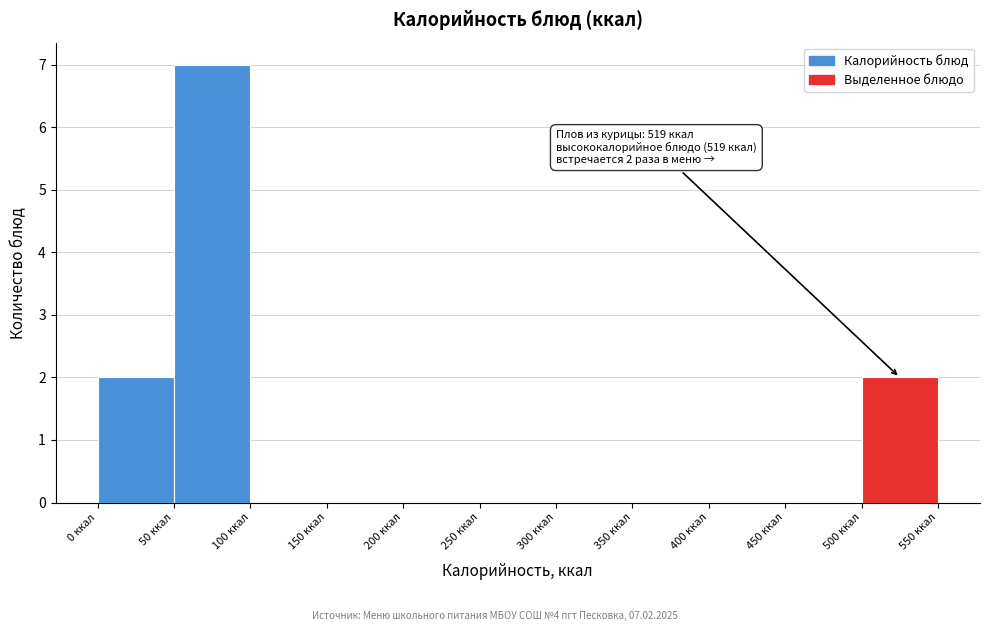

Which range on the x-axis has the tallest bar?

50 to 100